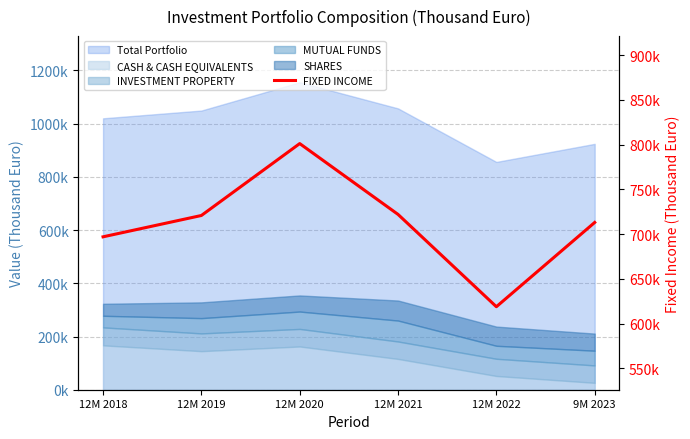

Is it true that the value at 12M 2020 is 801209.3?

True